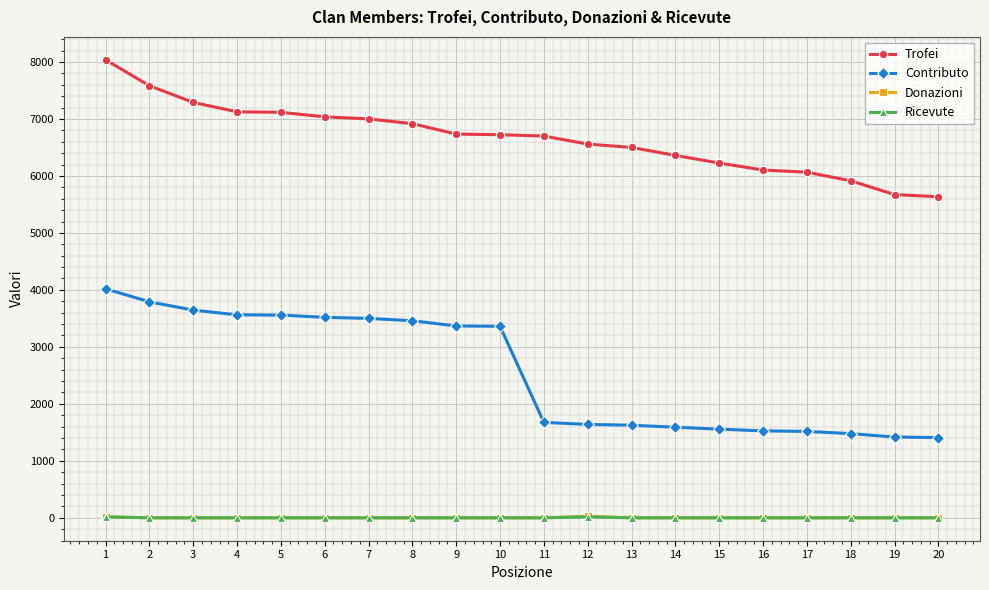

Is the value of Trofei at 4 greater than the value of Ricevute at 19?

Yes